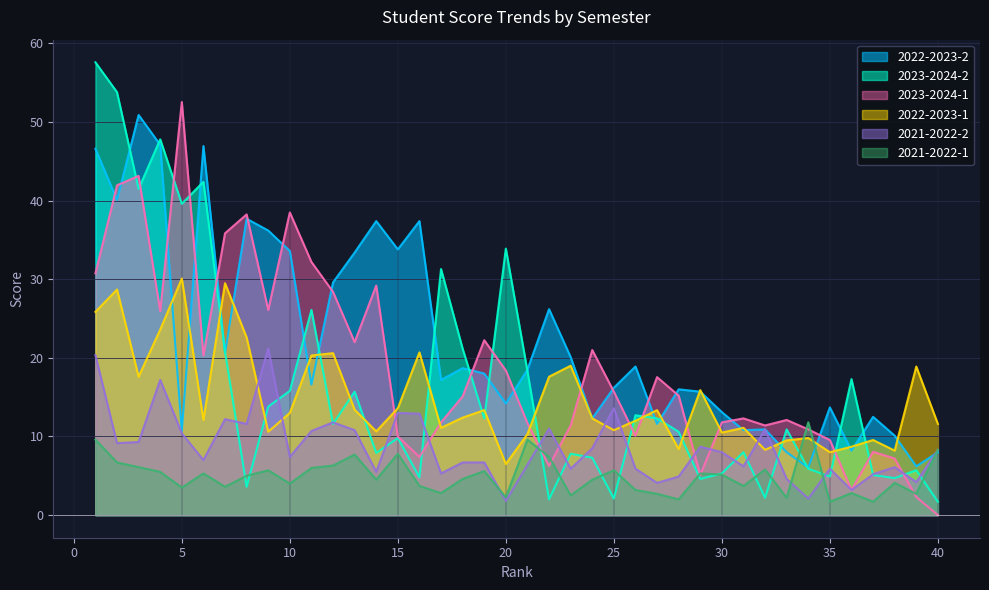

Does the chart display data point markers on the line(s)?

No